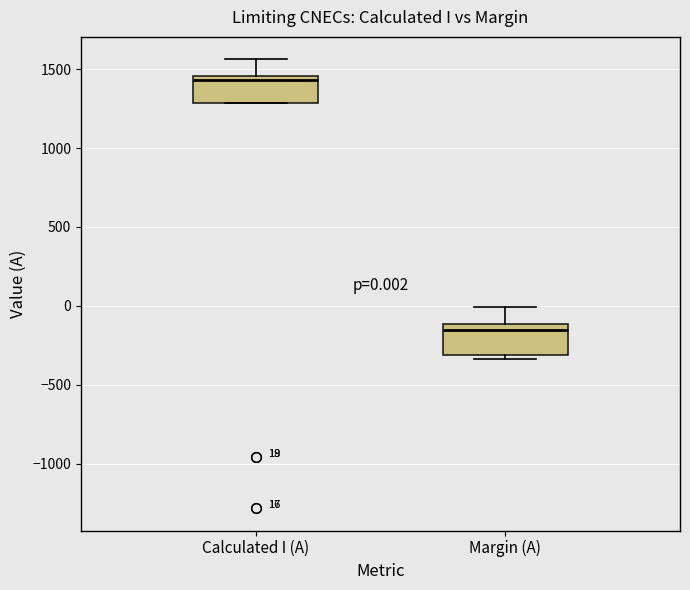

Which box's median line is the highest?

Calculated I (A)